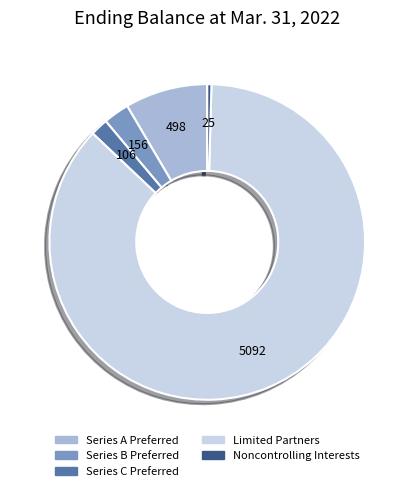

True or false: Series A Preferred accounts for 8% of the total.

True